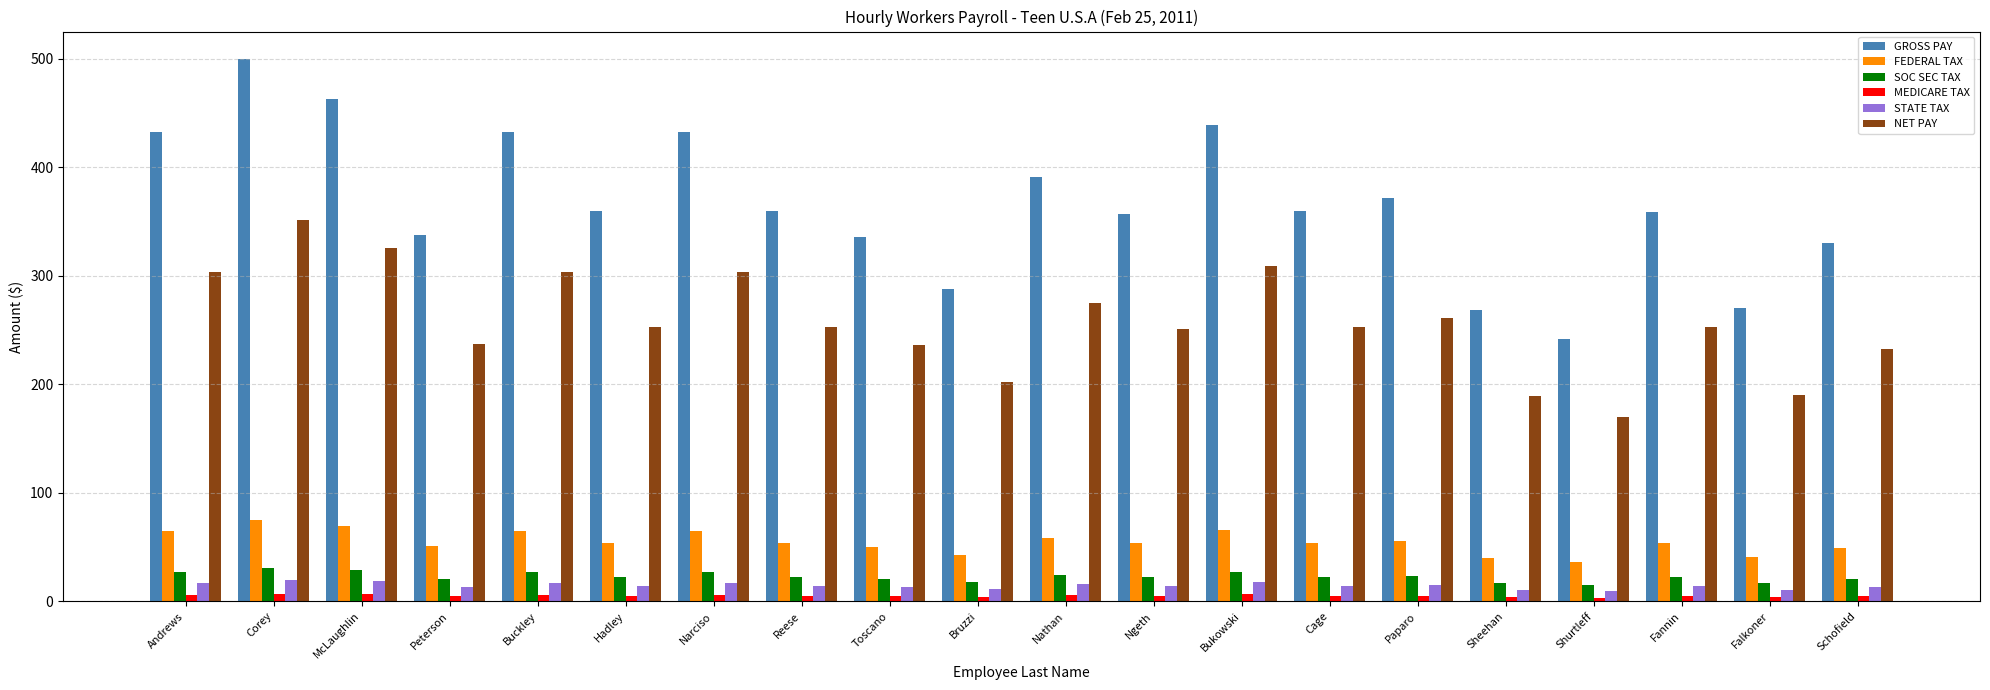

Is it true that STATE TAX equals 11.5 at Bruzzi?

True